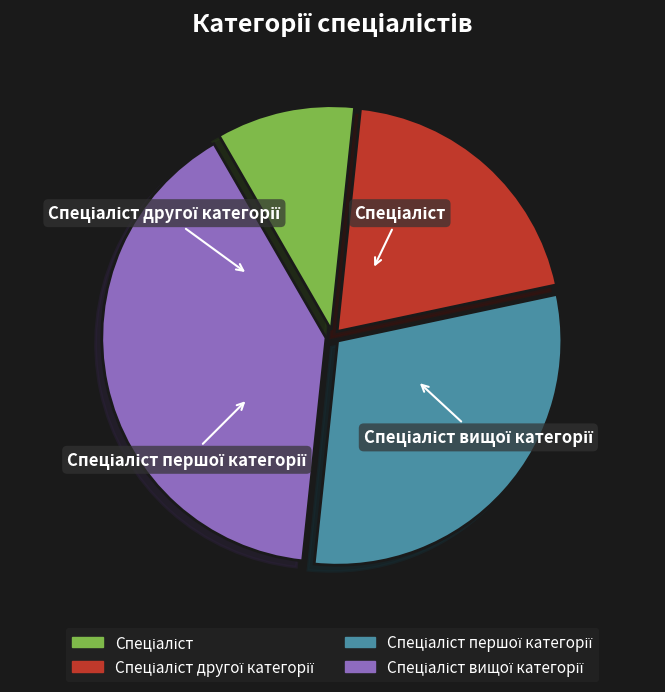

Which category has the biggest portion of the pie?

Спеціаліст вищої категорії